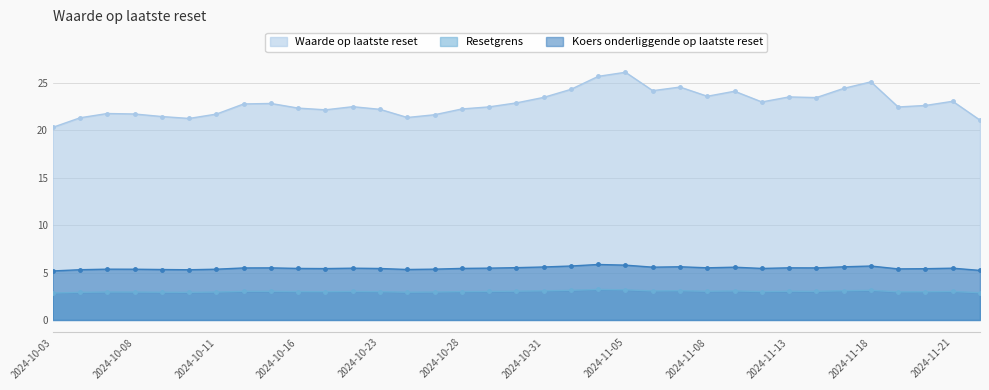

How many lines are shown in the chart?

3